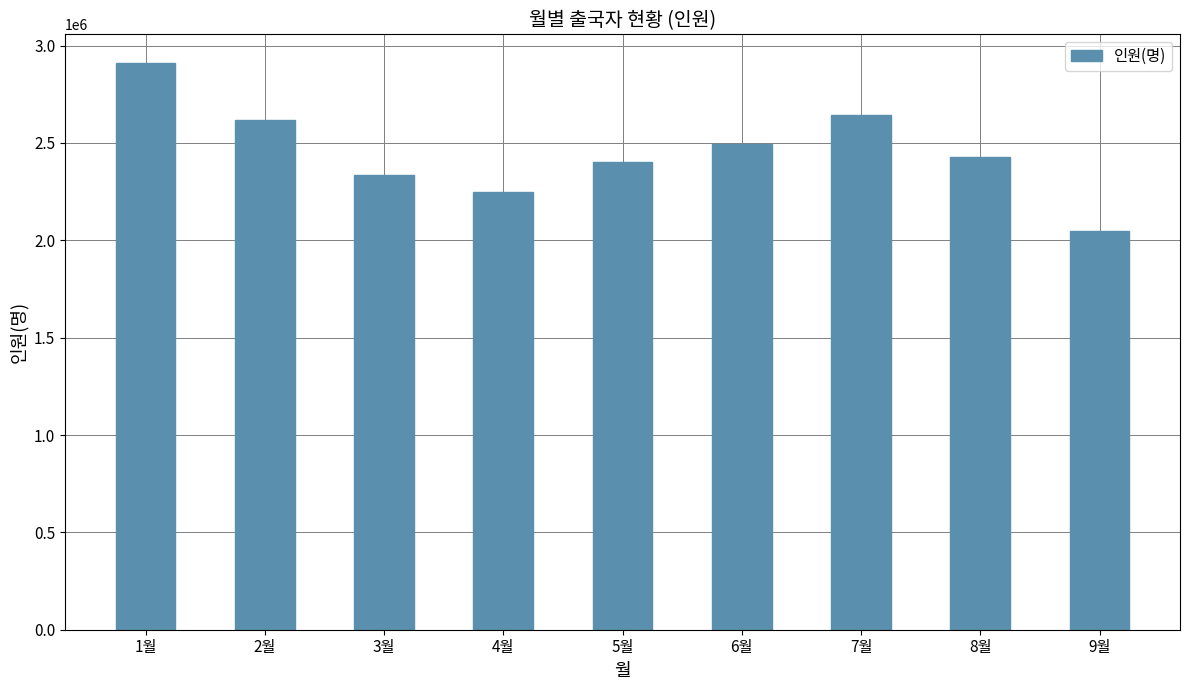

Is it true that the value at 9월 is 2710966?

False